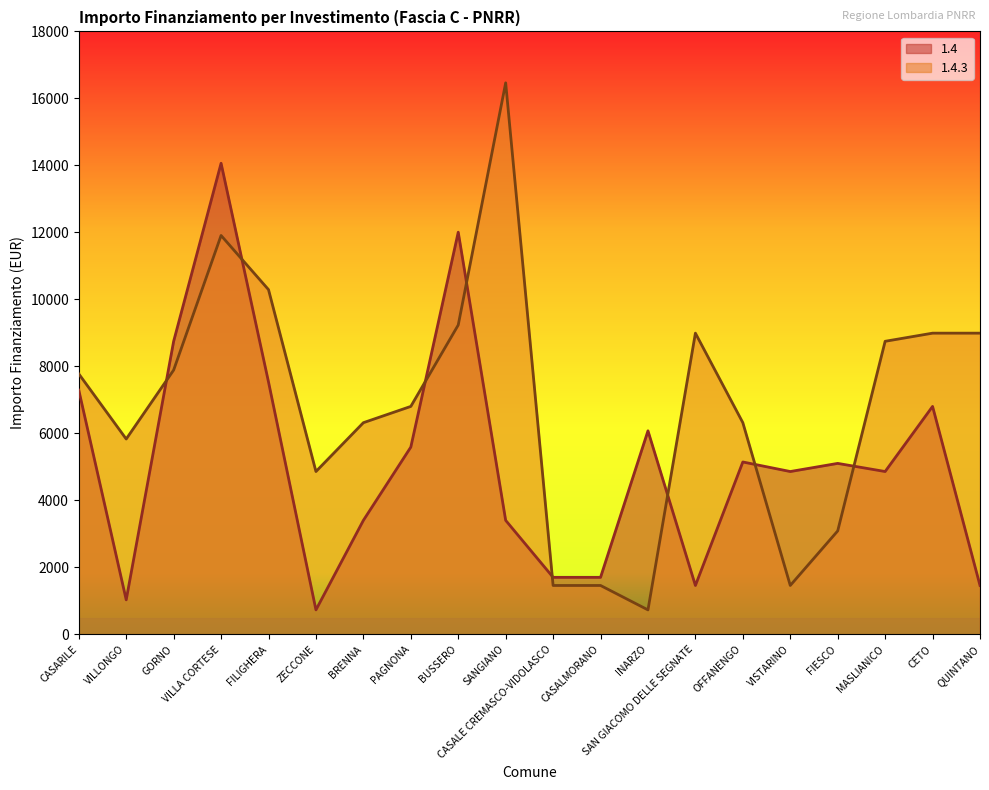

Does the chart have visible grid lines?

No